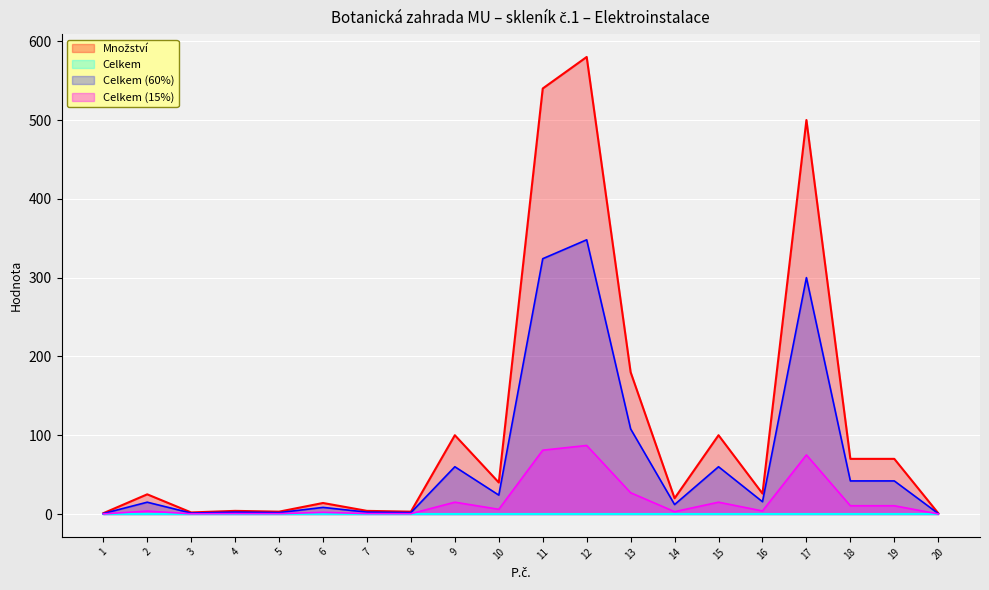

At which label is the value closest to 290?

13